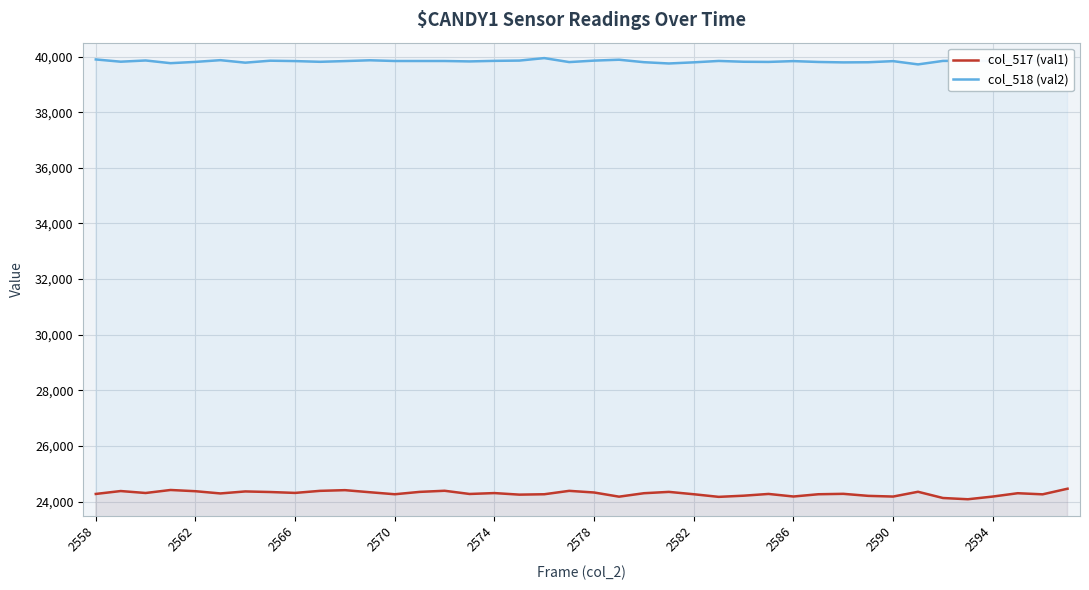

What are all the series names shown in the legend?

col_517 (val1), col_518 (val2)